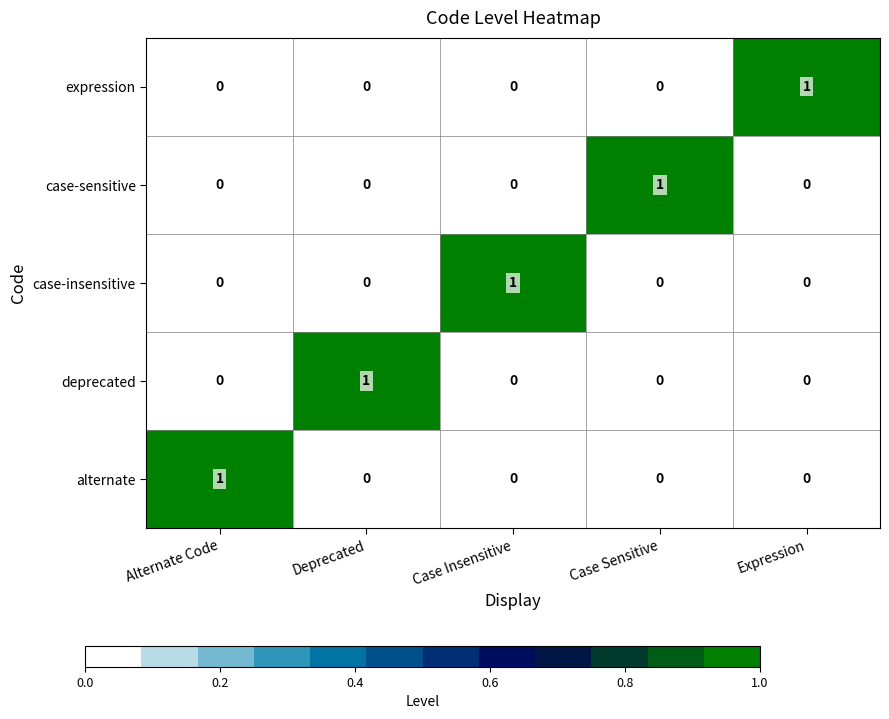

Is it true that expression equals 0 at Case Insensitive?

True